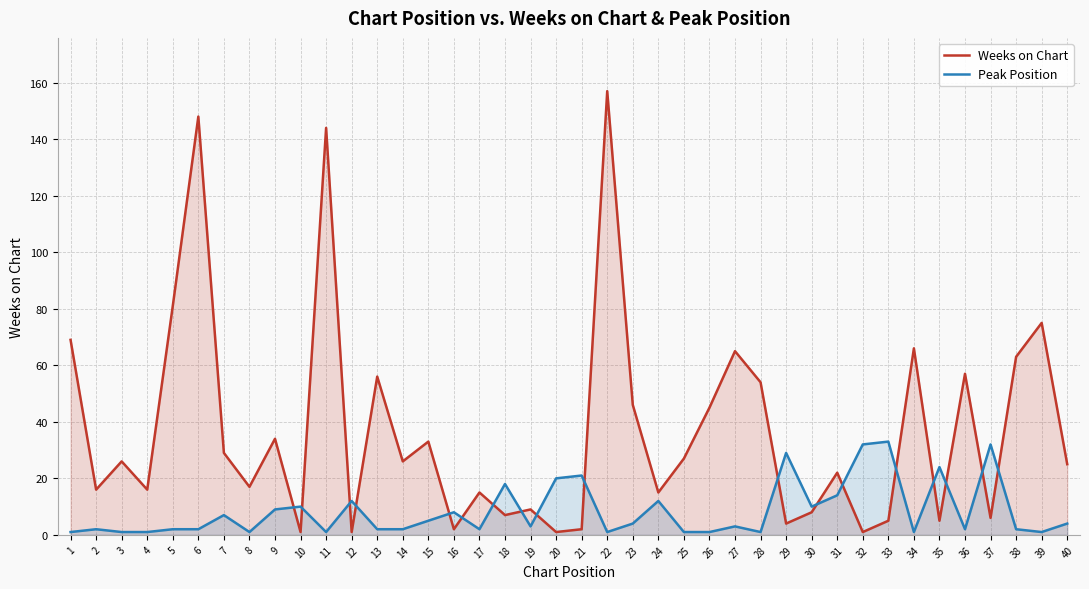

Between 28 and 38, which series saw the biggest shift?

Weeks on Chart